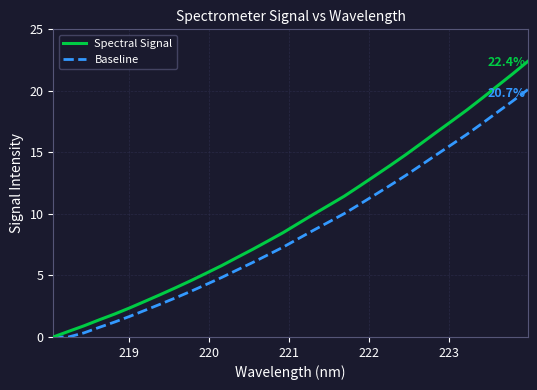

What is the maximum value for Spectral Signal?

22.4